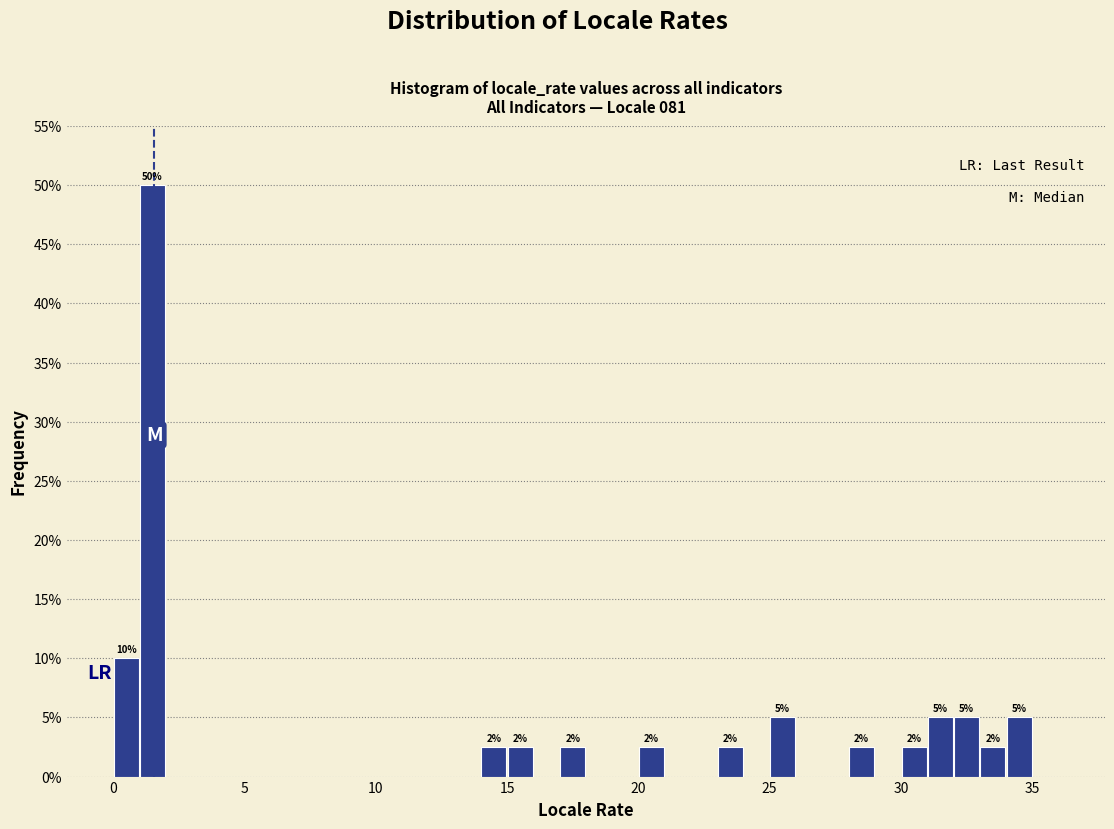

Around what value on the x-axis is the tallest bar? Give the approximate position of its centre, as read against the axis.

1.5